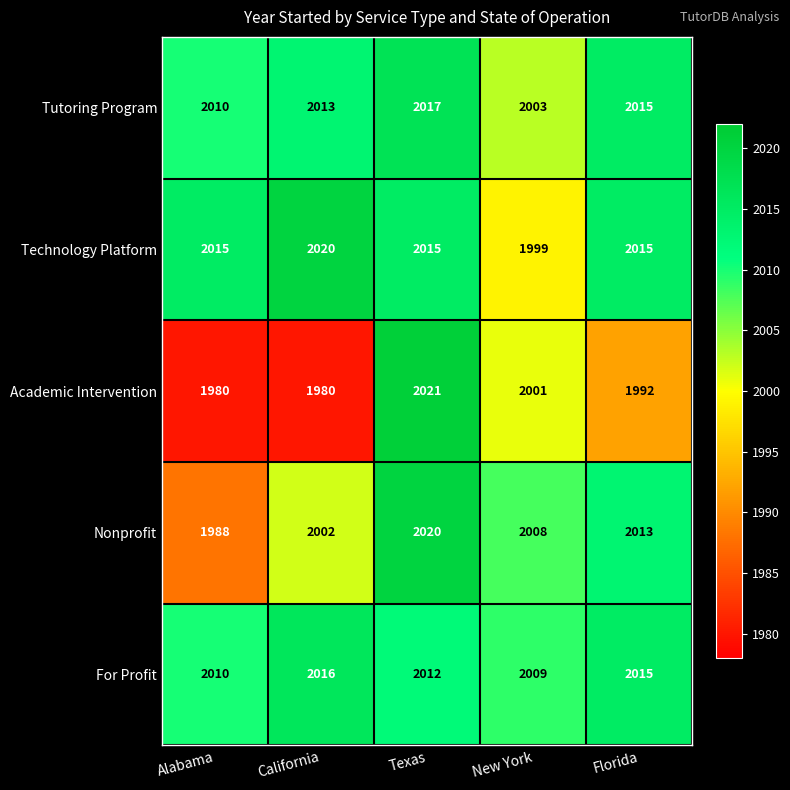

Reading right to left, extract all data points from this chart.

Tutoring Program: Florida=2015	New York=2003	Texas=2017	California=2013	Alabama=2010
Technology Platform: Florida=2015	New York=1999	Texas=2015	California=2020	Alabama=2015
Academic Intervention: Florida=1992	New York=2001	Texas=2021	California=1980	Alabama=1980
Nonprofit: Florida=2013	New York=2008	Texas=2020	California=2002	Alabama=1988
For Profit: Florida=2015	New York=2009	Texas=2012	California=2016	Alabama=2010